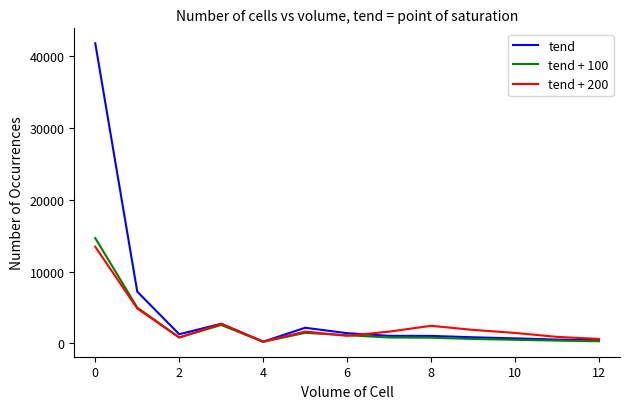

Which series has the largest total across all categories?

tend